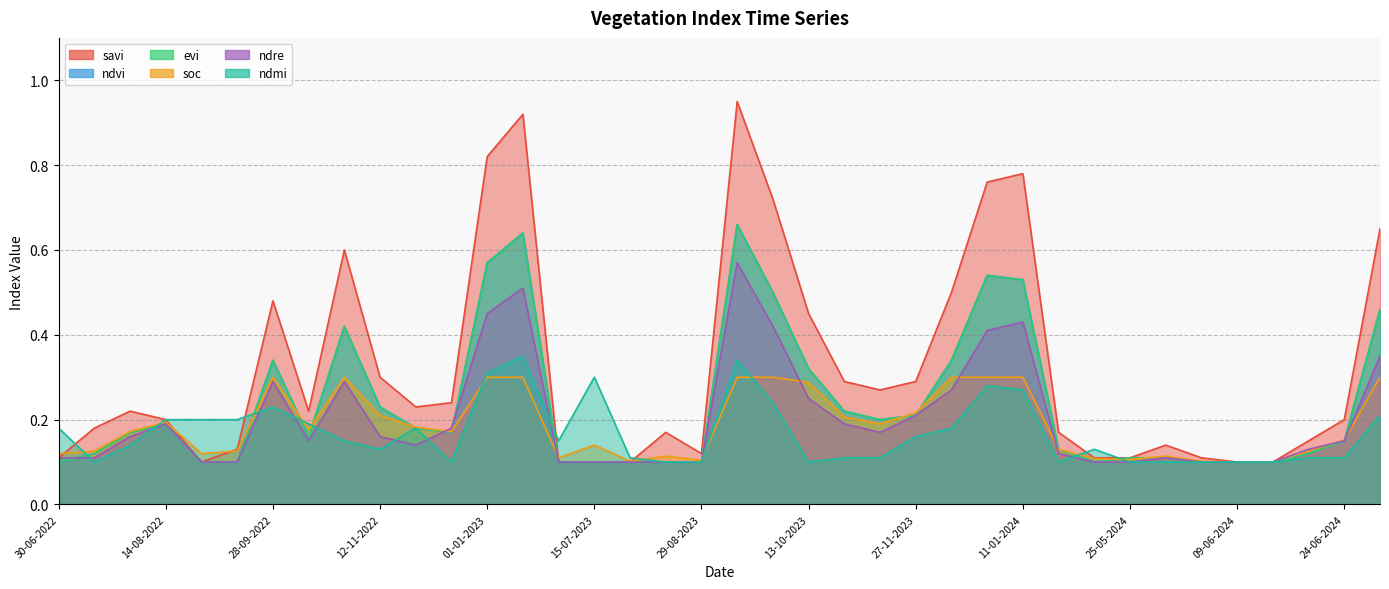

What are all the series names shown in the legend?

savi, ndvi, evi, soc, ndre, ndmi